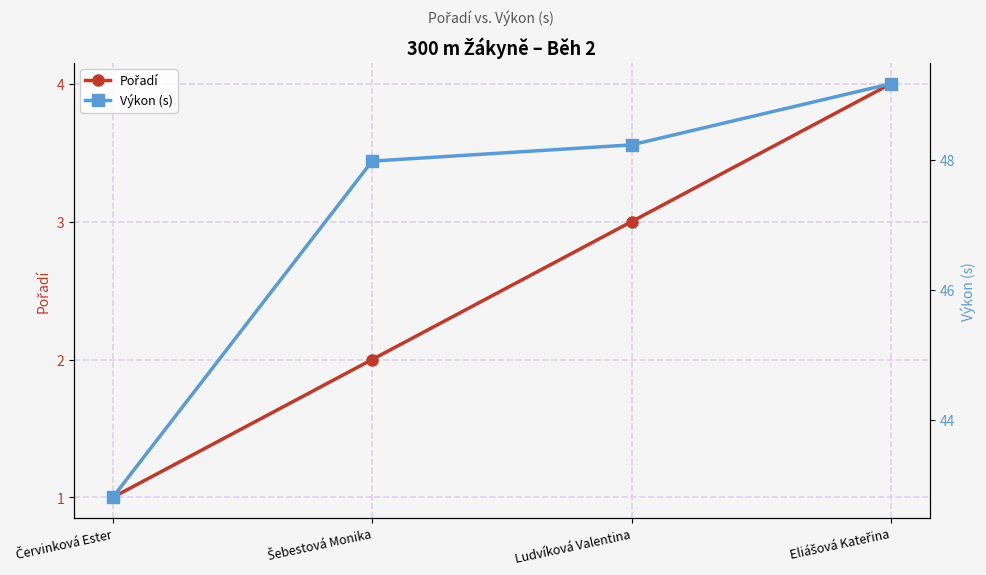

What is the sum of the Pořadí values at Šebestová Monika and Červinková Ester?

3.0